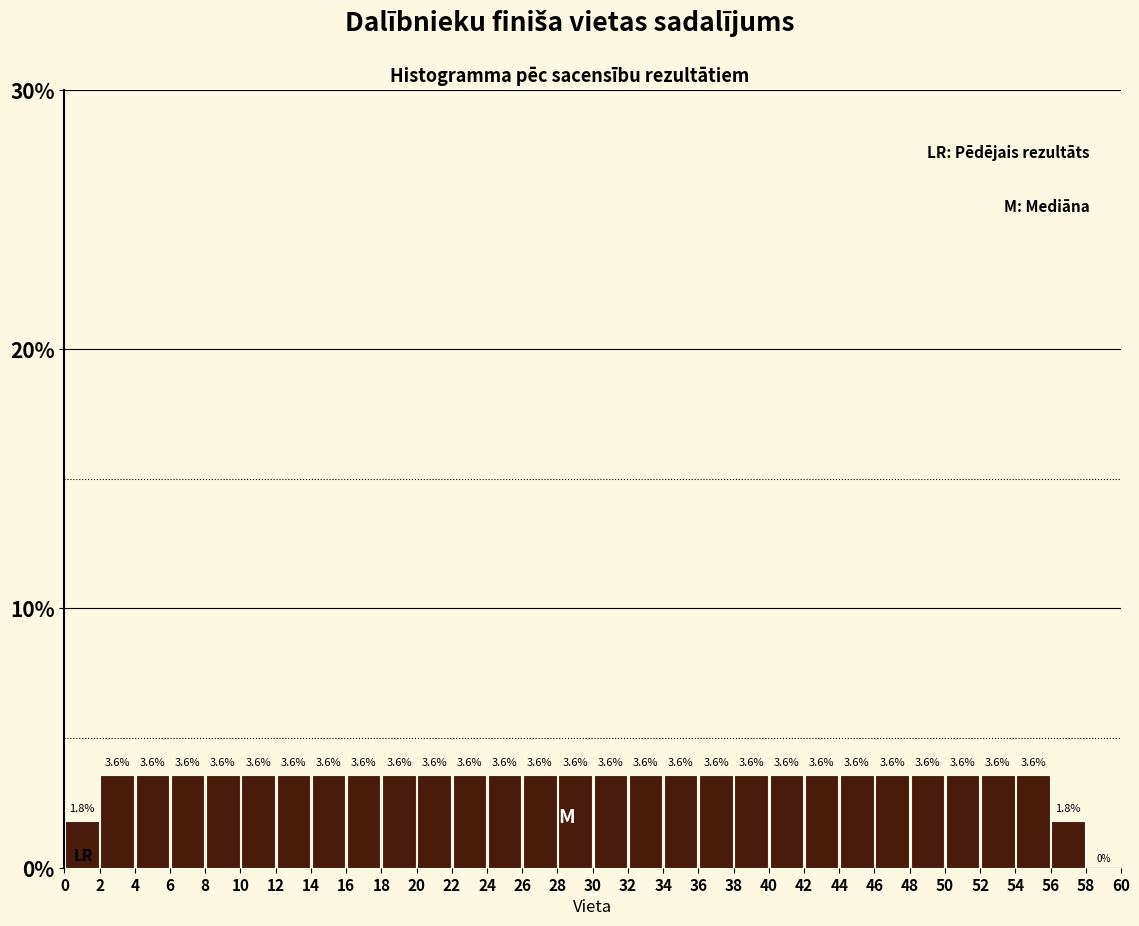

What is the height of the bar covering 38 to 40 on the x-axis?

3.6